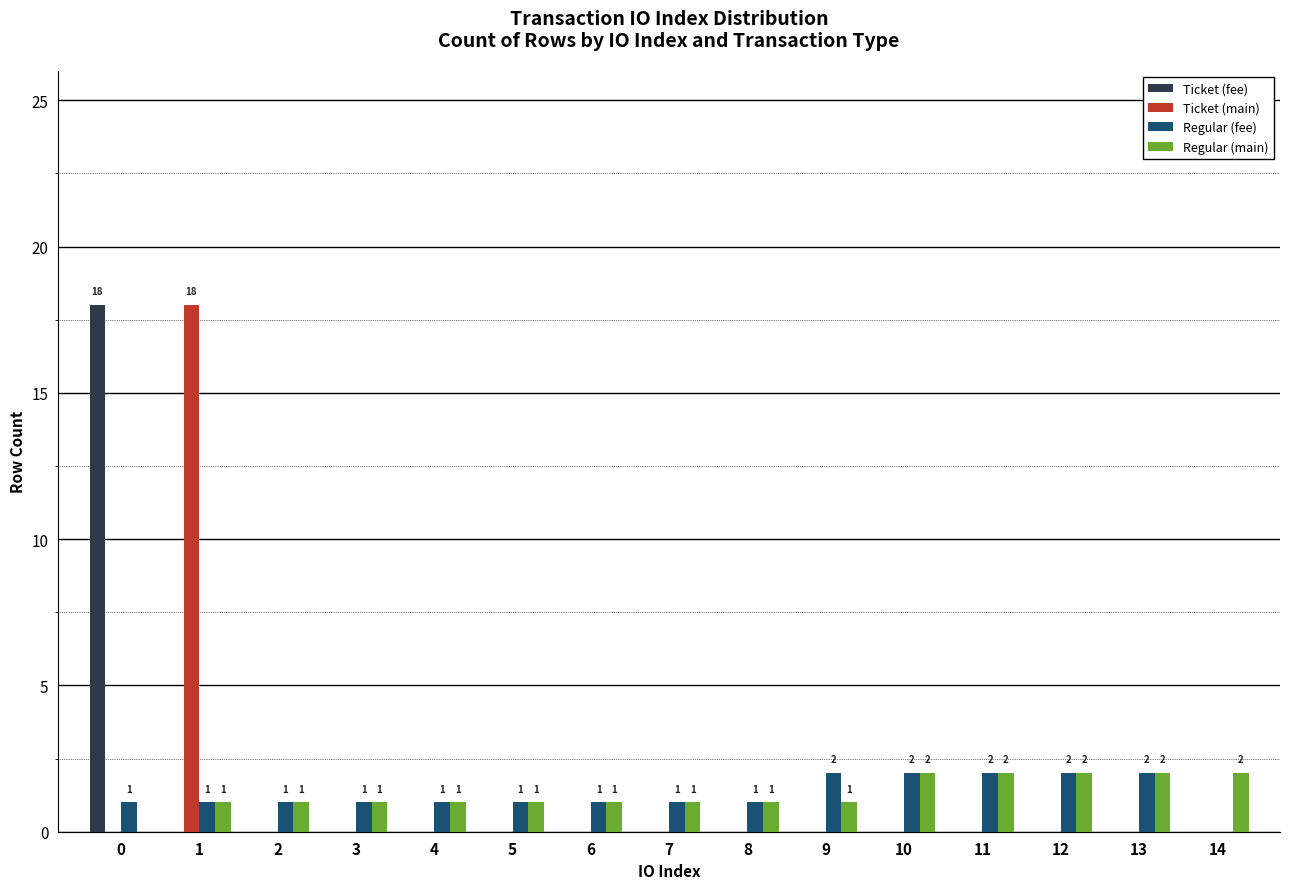

How many values in Ticket (main) are above zero?

1